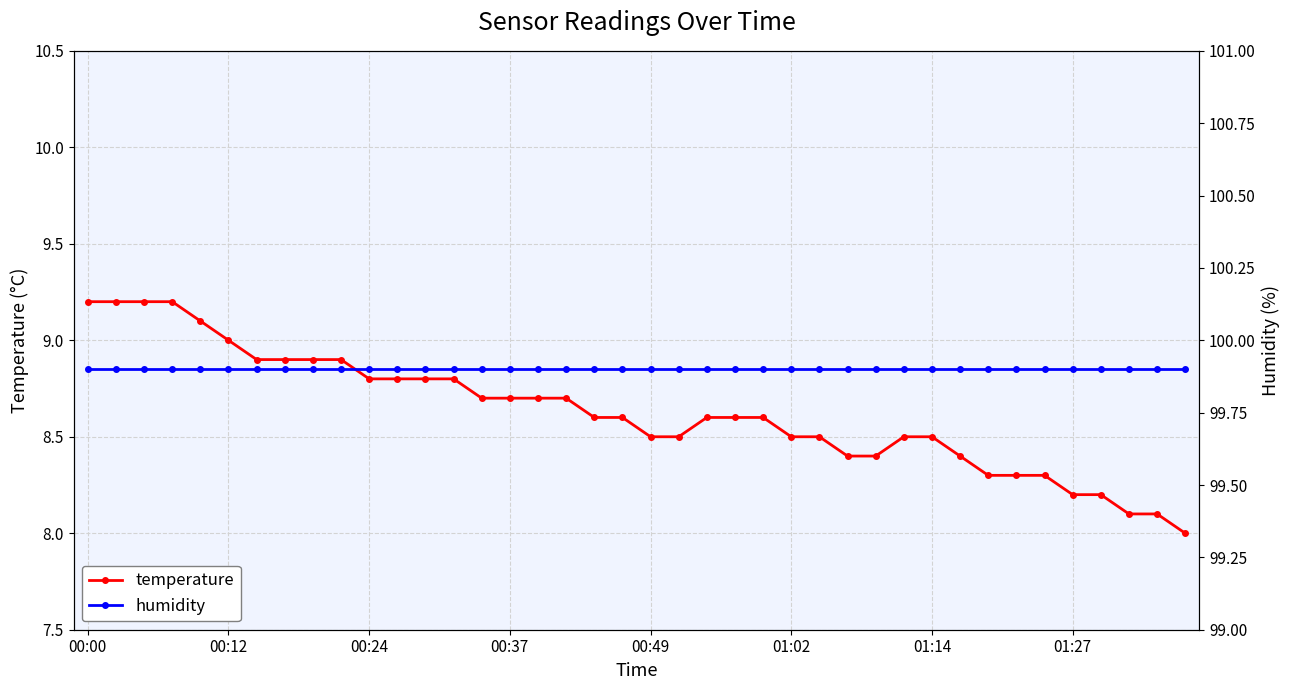

True or false: humidity and temperature intersect in this chart.

False